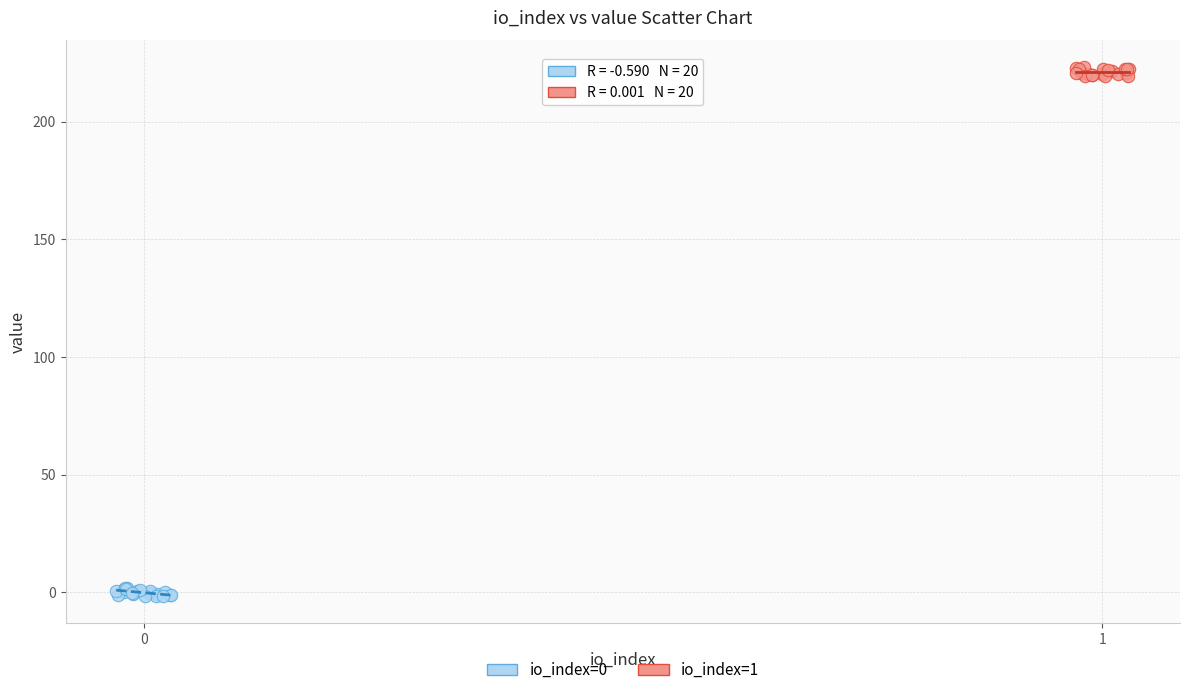

Which series reaches the minimum Y coordinate?

io_index=0